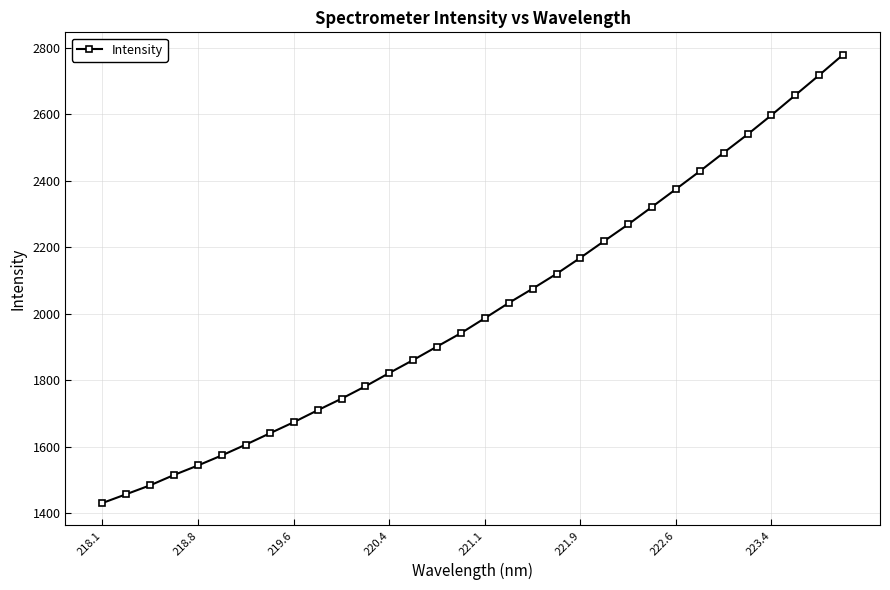

What is the value of the 10th point from the left?

1709.5